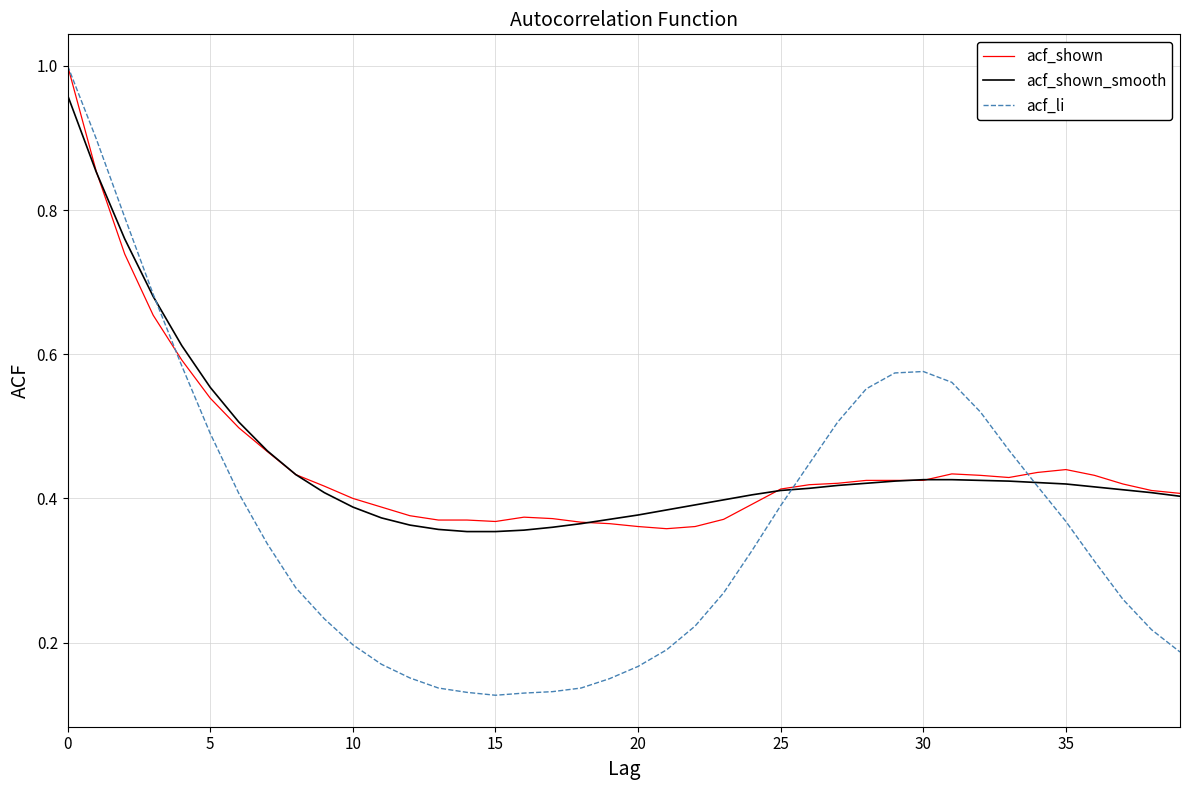

Does the chart have visible grid lines?

Yes